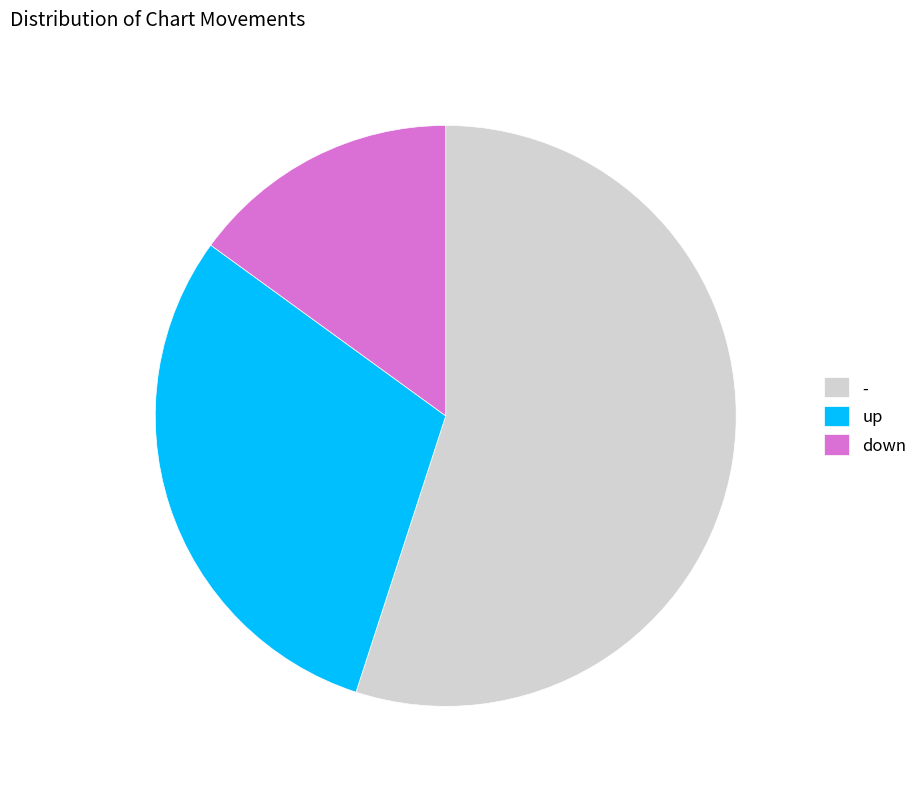

Do down and - together represent more than half of the pie?

Yes